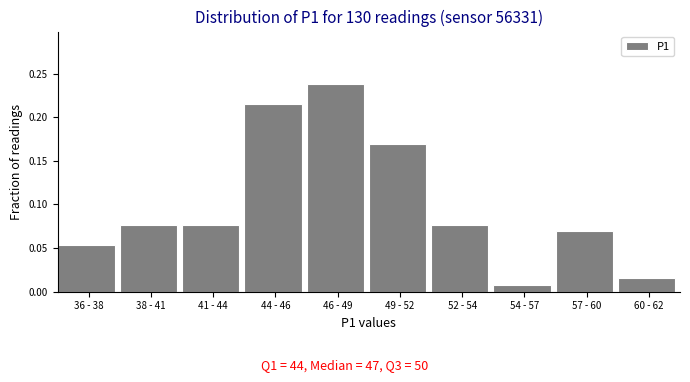

At which label is the value closest to 0?

54 - 57